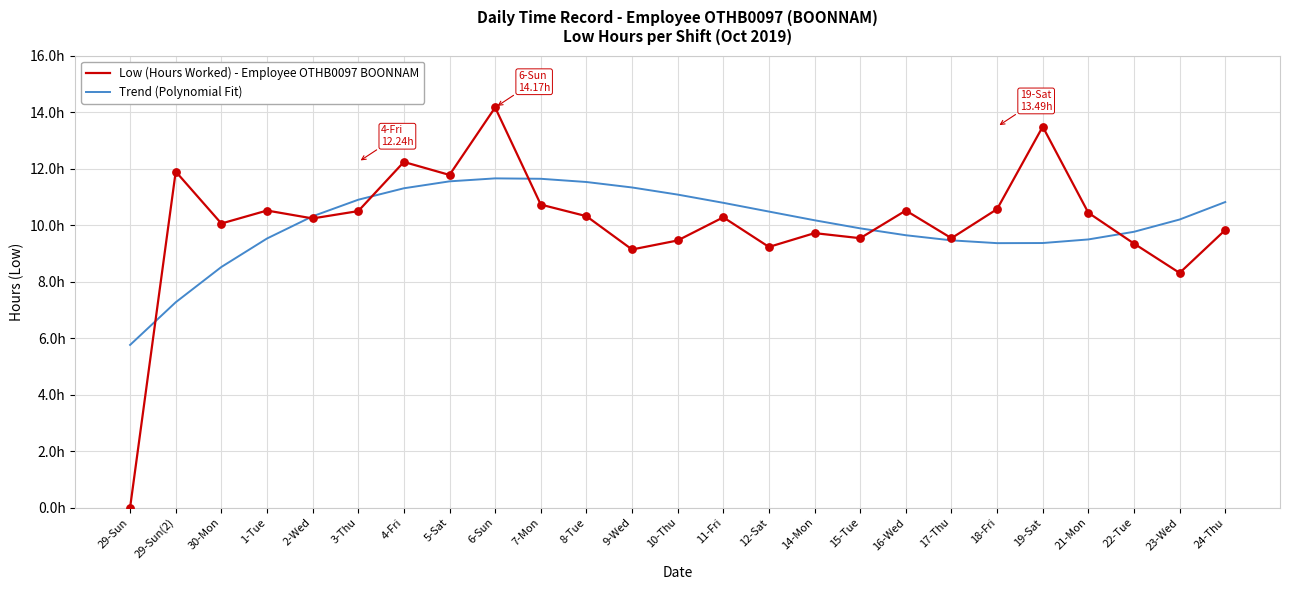

What are all the series names shown in the legend?

Low (Hours Worked) - Employee OTHB0097 BOONNAM, Trend (Polynomial Fit)